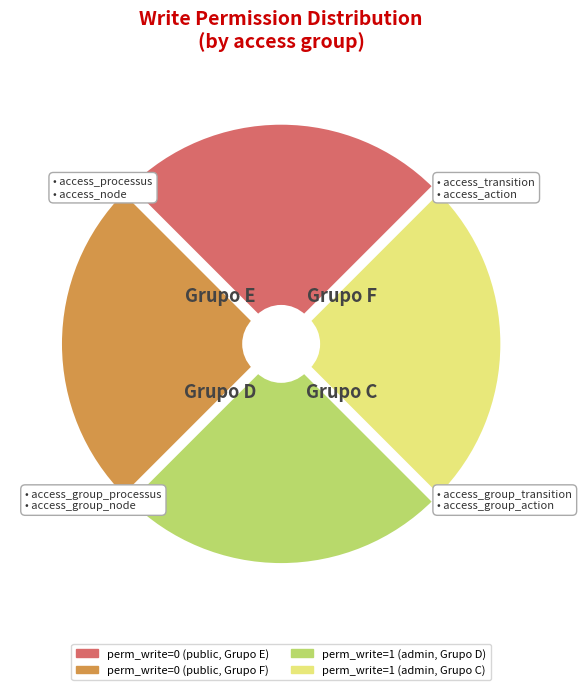

Is there any slice that represents more than half of the pie?

No